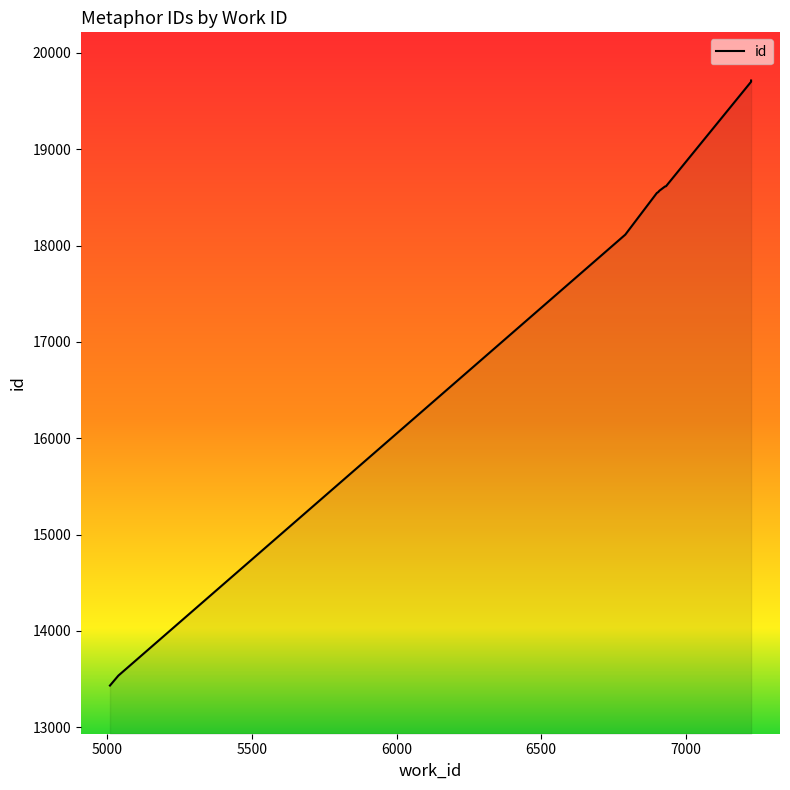

What is the sum of all values?

177400